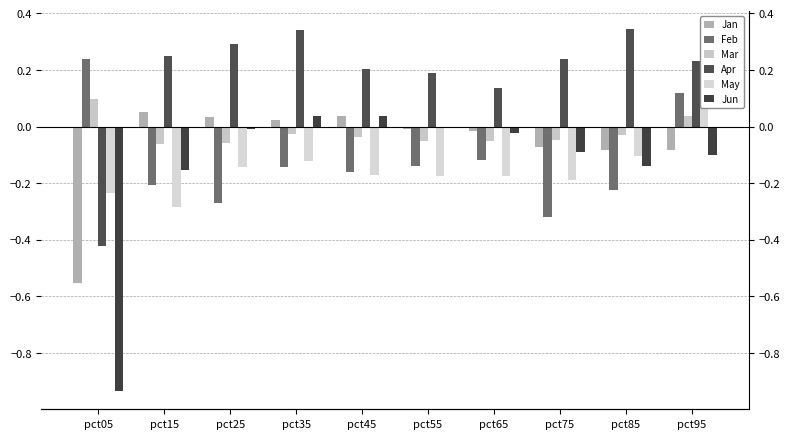

What is the sum of the Jun values at pct75 and pct55?

-0.1